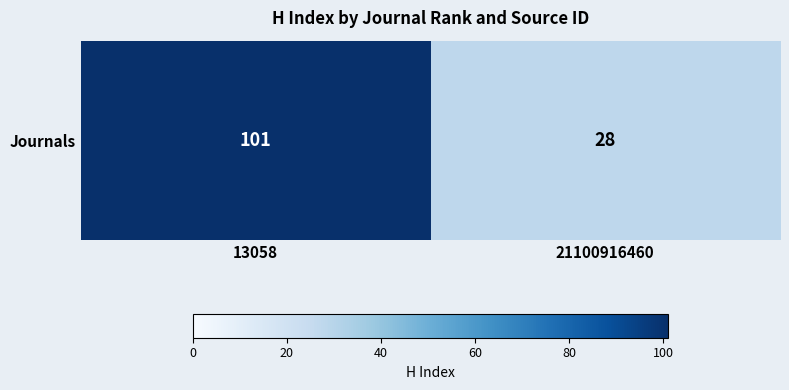

Reading left to right, list all the values displayed in this chart.

101	28